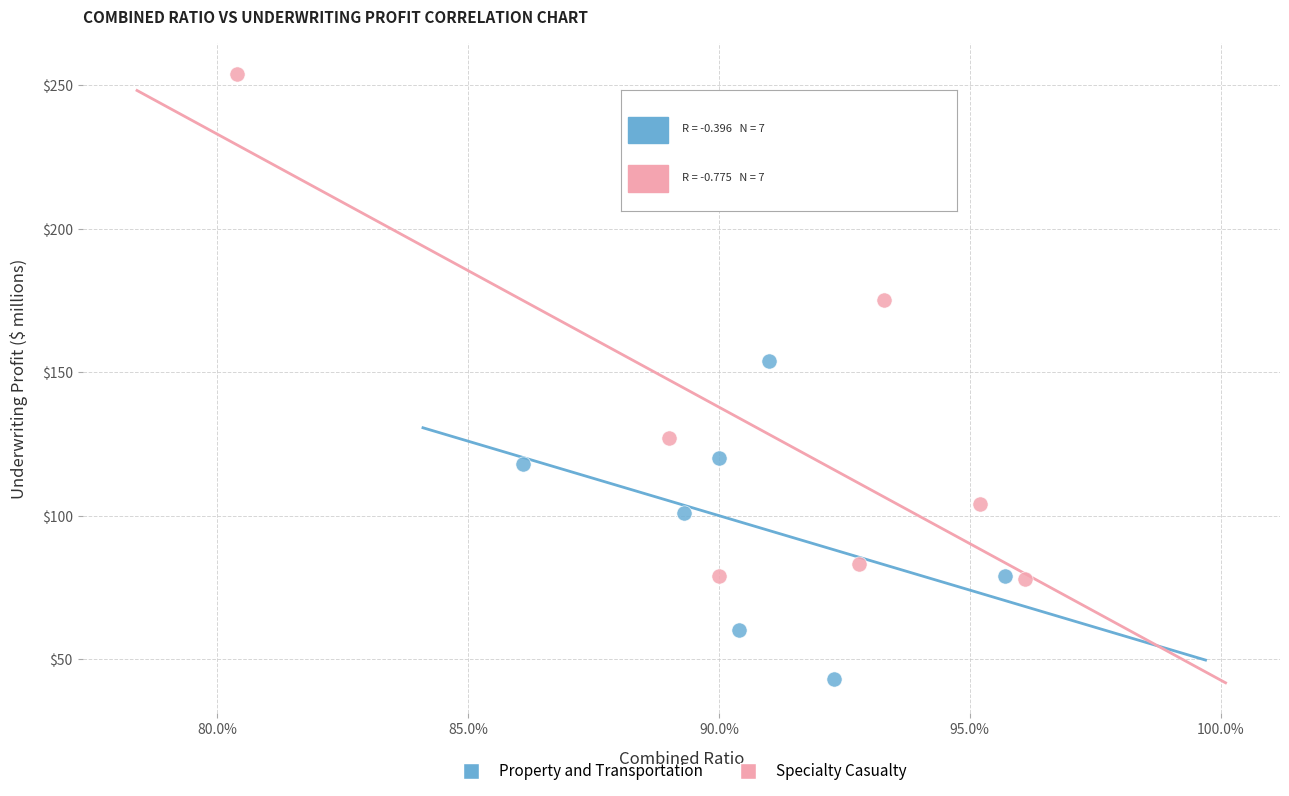

Which series has the widest spread of Y values?

Specialty Casualty